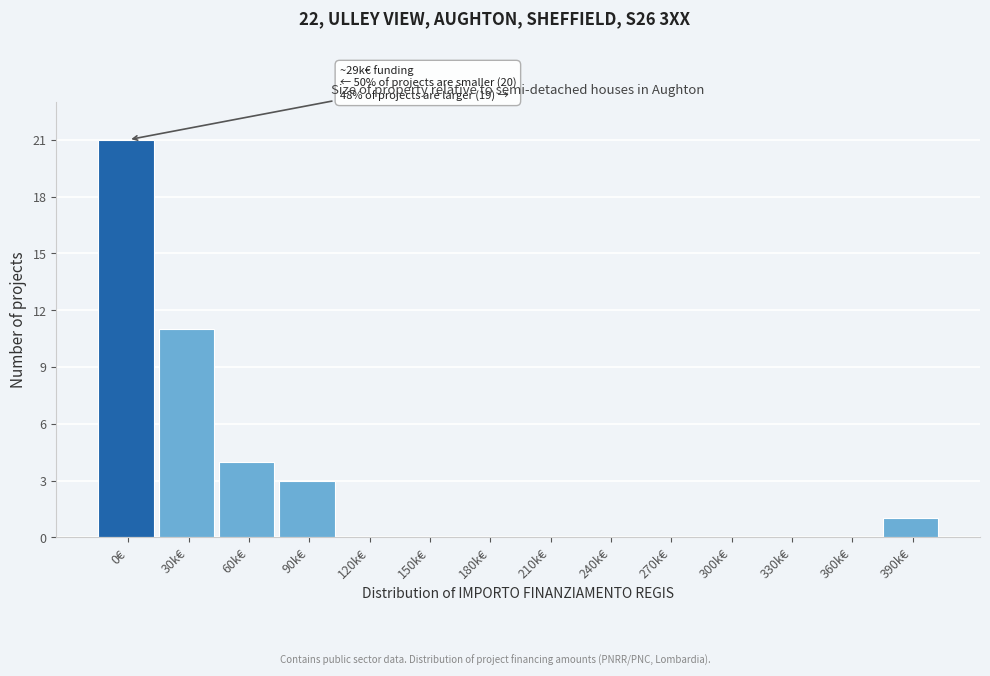

Reading left to right, what are all the values shown in this chart?

0€=21	30k€=11	60k€=4	90k€=3	120k€=0	150k€=0	180k€=0	210k€=0	240k€=0	270k€=0	300k€=0	330k€=0	360k€=0	390k€=1